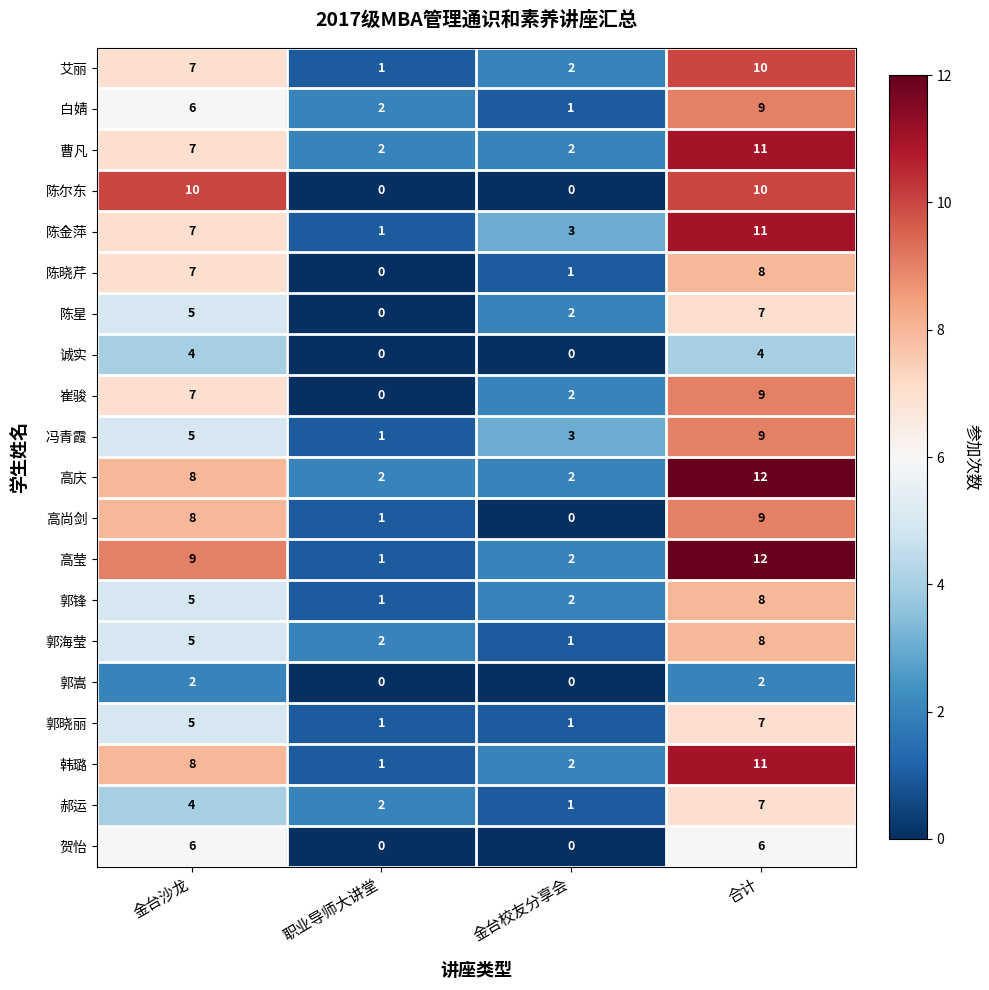

How many 郝运 values are between 2 and 7?

3